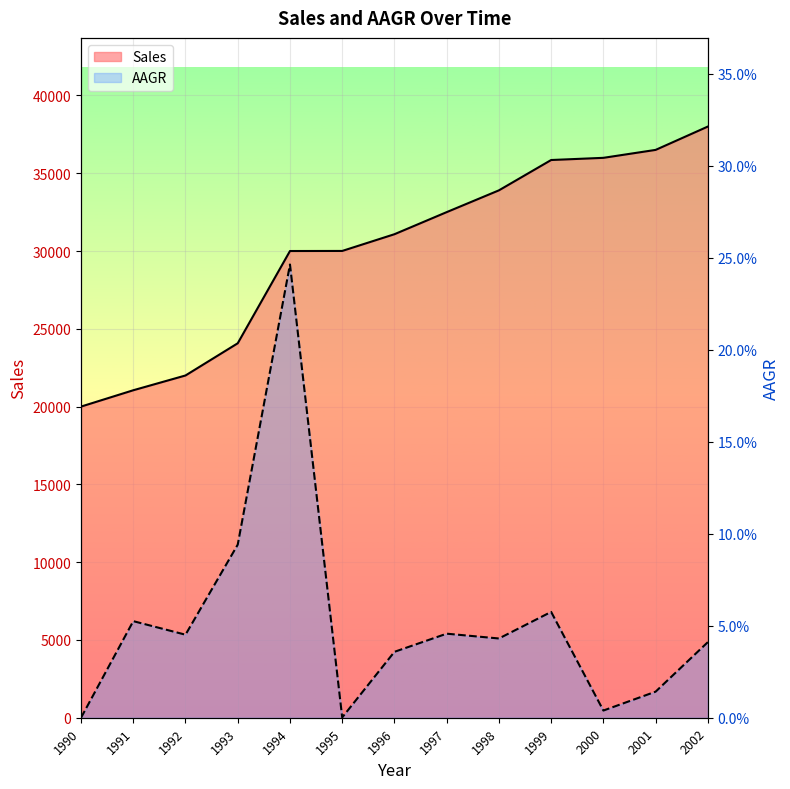

What are all the series names shown in the legend?

Sales, AAGR